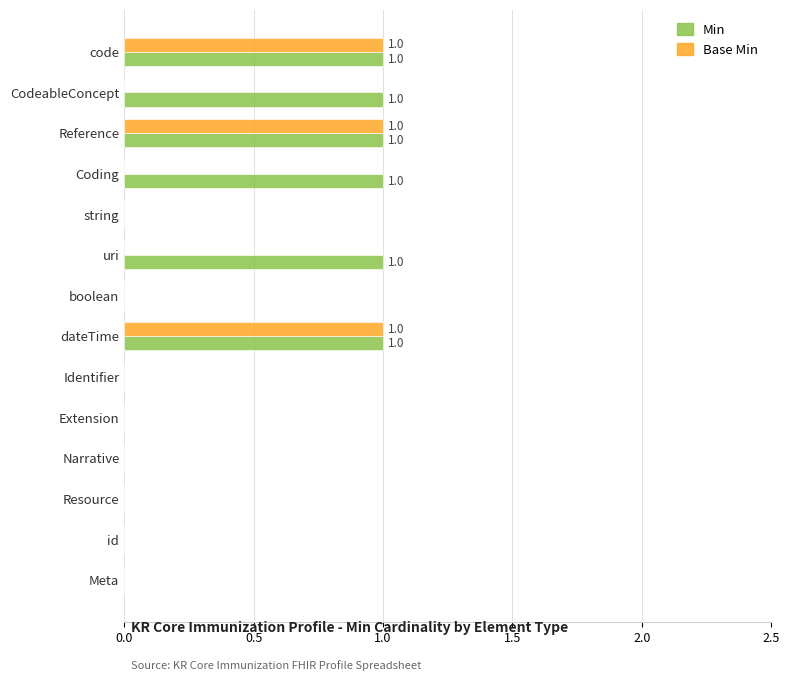

Which series changed the most between CodeableConcept and id?

Min